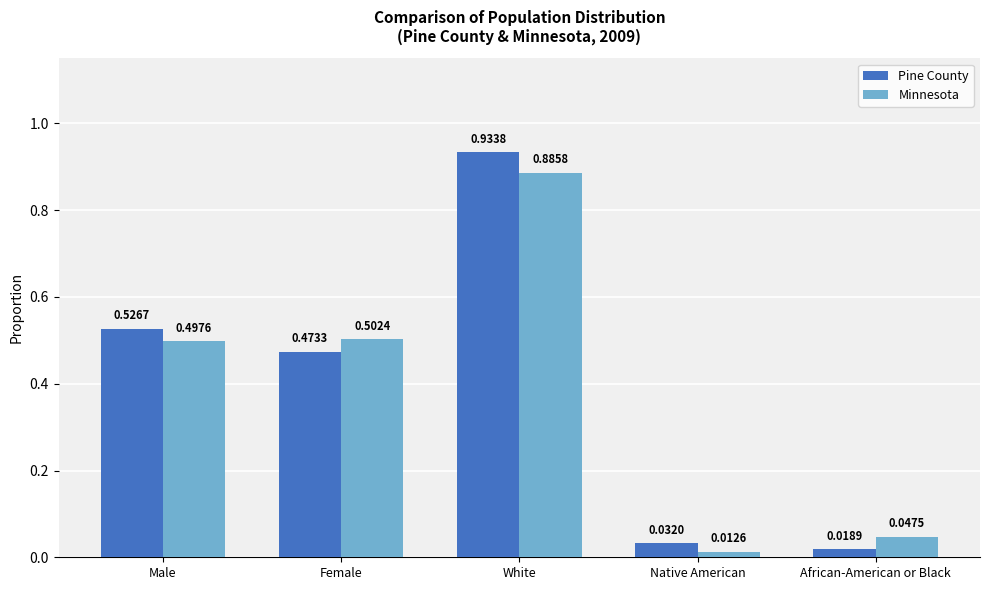

At how many categories does at least one series exceed 0?

5